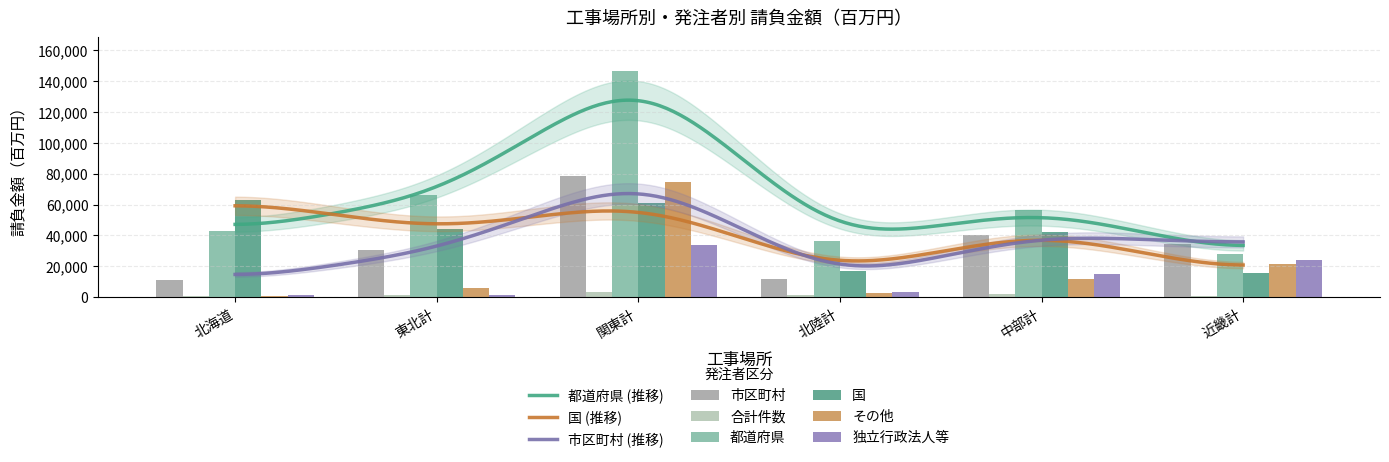

At which label does 都道府県 reach its peak?

関東計